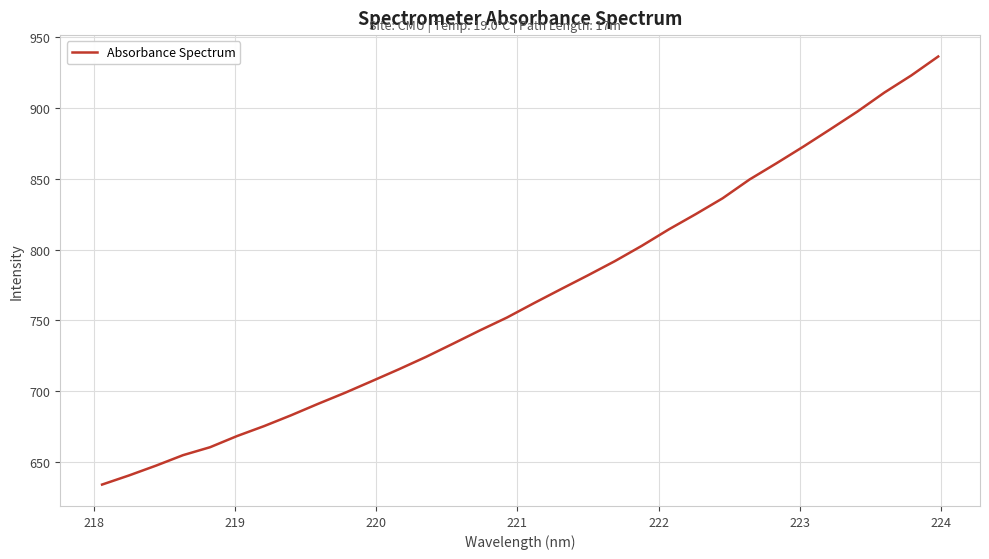

What is the difference between the maximum and minimum values?

302.1